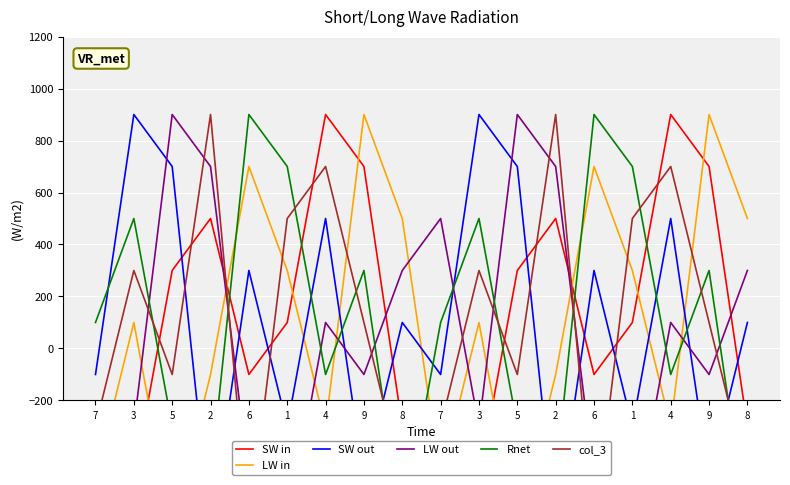

What is the label of the 12th point from the right?

4